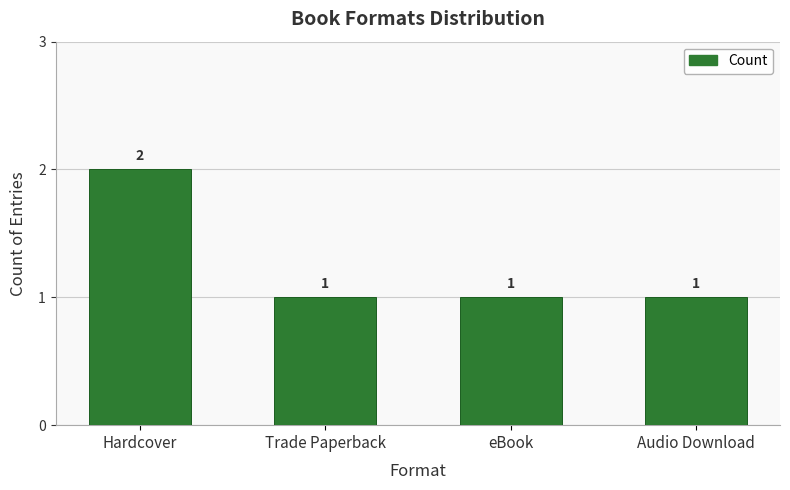

What position from the right is Audio Download?

1